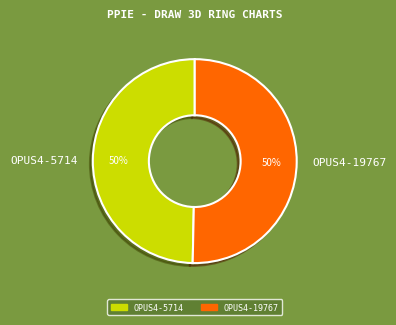

Approximately how many times larger is the value at OPUS4-5714 compared to OPUS4-19767?

1.0